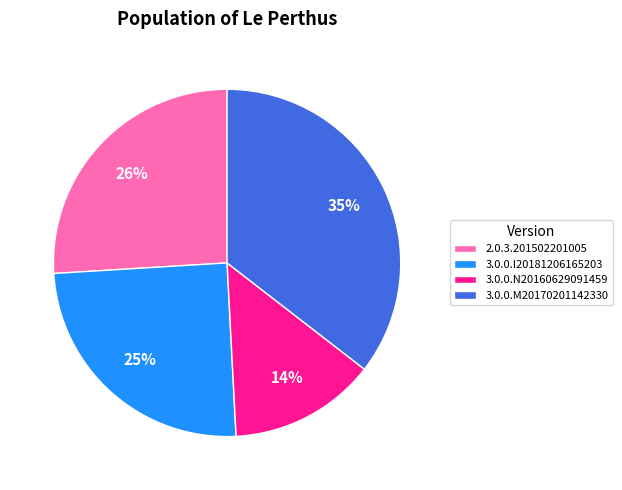

Combined, do 2.0.3.201502201005 and 3.0.0.I20181206165203 account for over 50%?

Yes